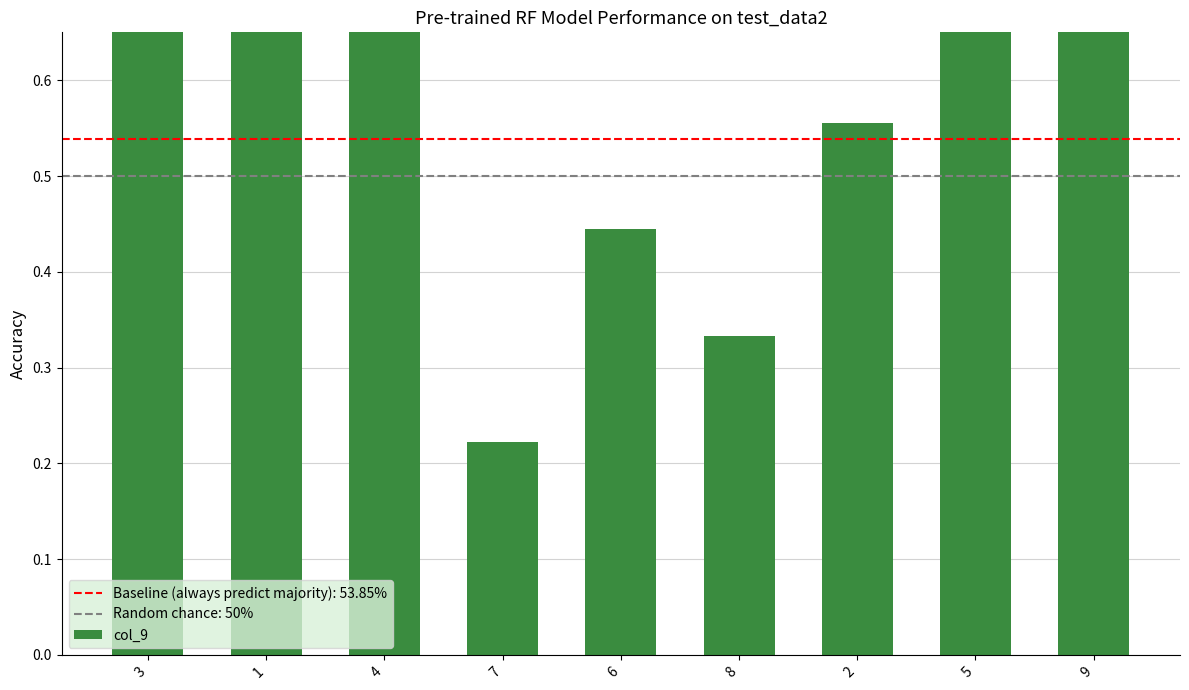

Rank the categories by value from lowest to highest.

7, 8, 6, 2, 3, 1, 9, 4, 5